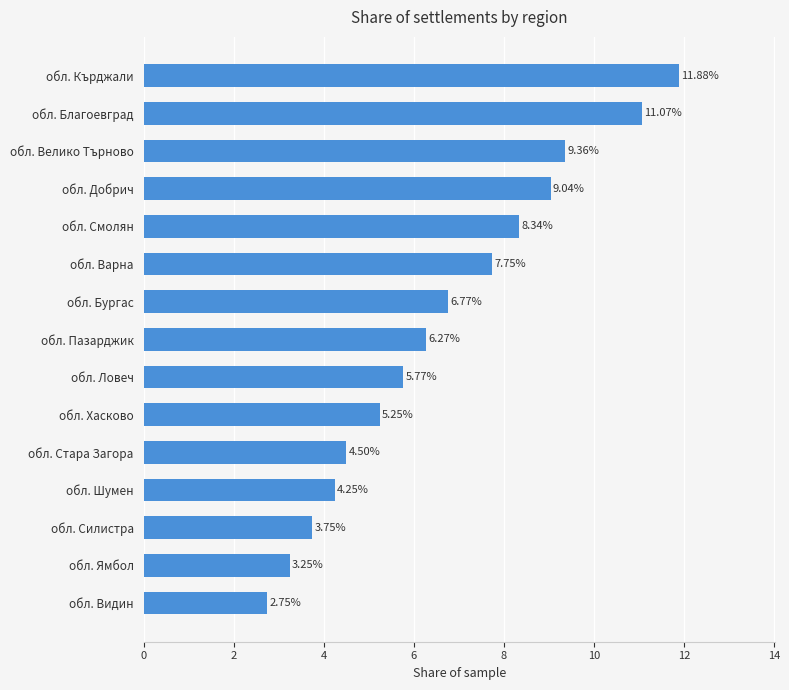

Count the number of values greater than 6.

8